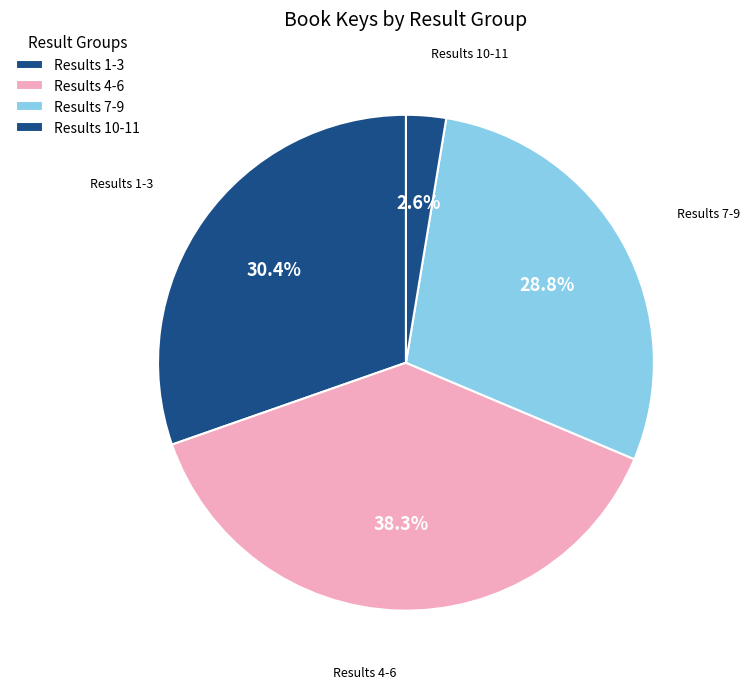

What is the smallest slice in the pie chart?

Results 10-11